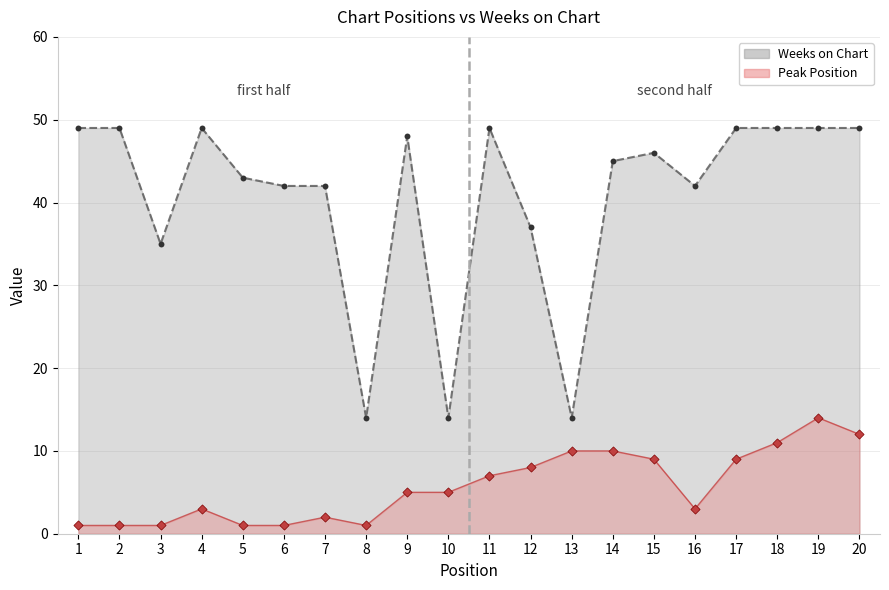

Which series has the widest spread of Y values?

Weeks on Chart